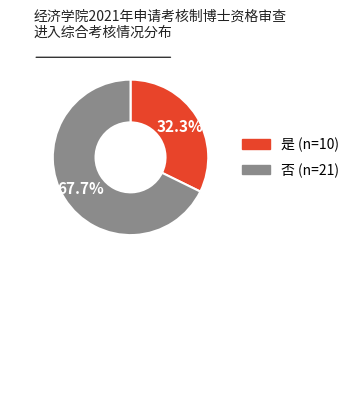

What is the ratio of the value at 是 to the value at 否?

0.5